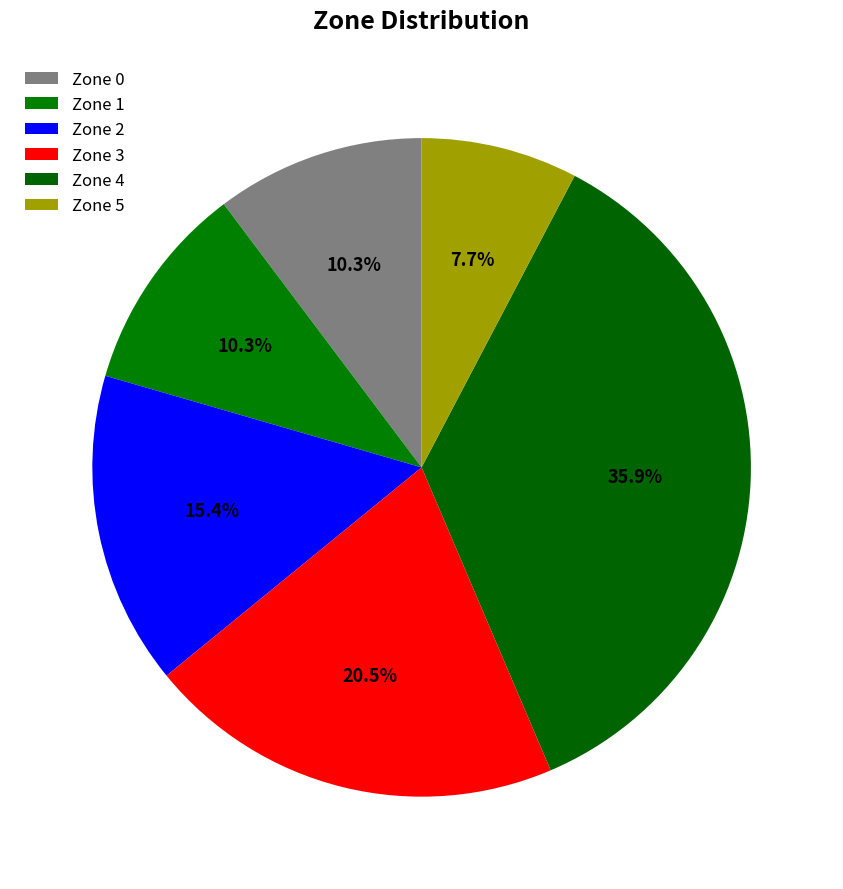

What percentage is the Zone 5 slice, to the nearest percent?

8%